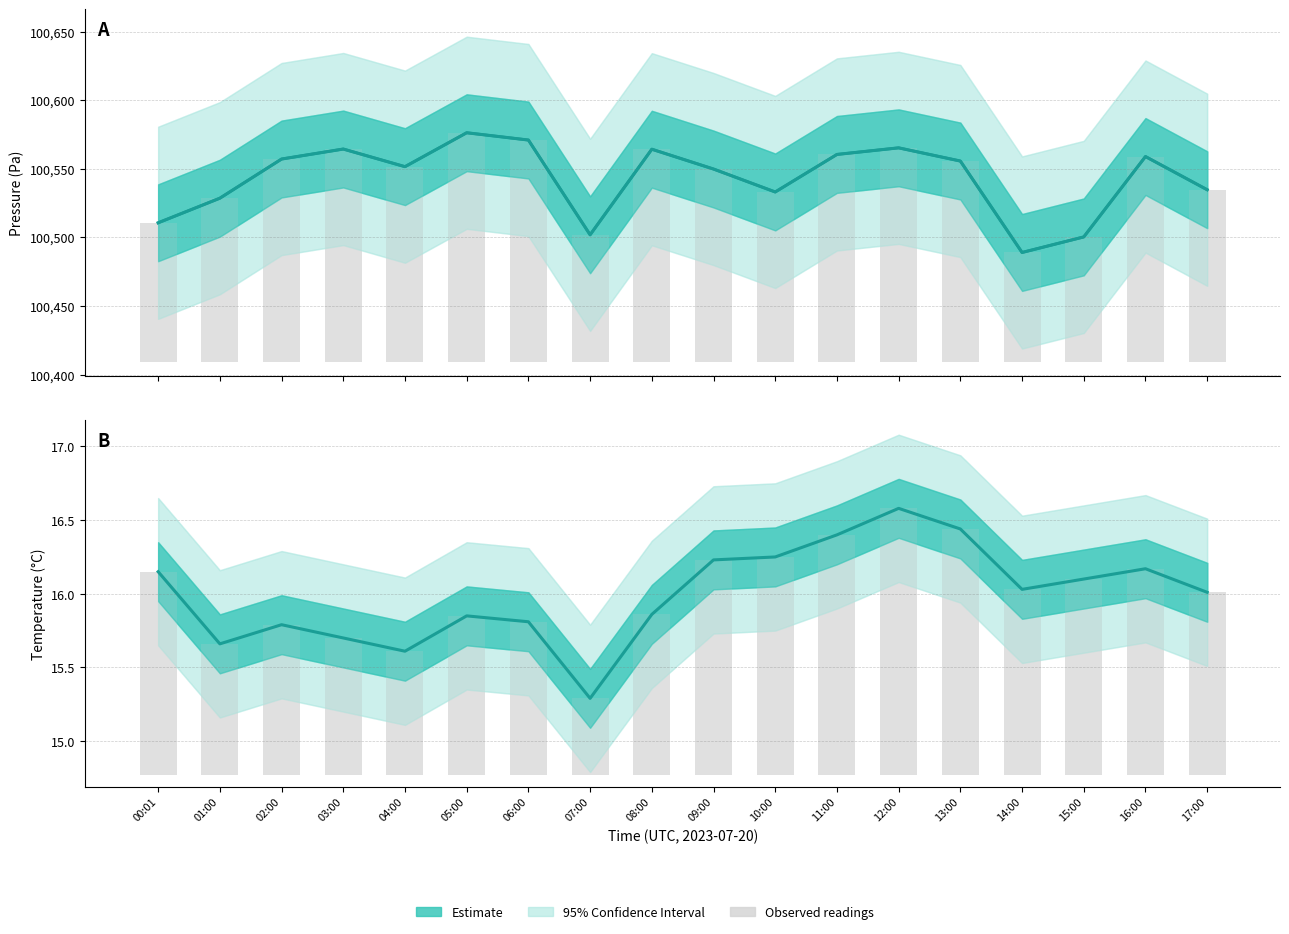

Between 01:00 and 12:00, which series saw the biggest shift?

Estimate (Pressure)